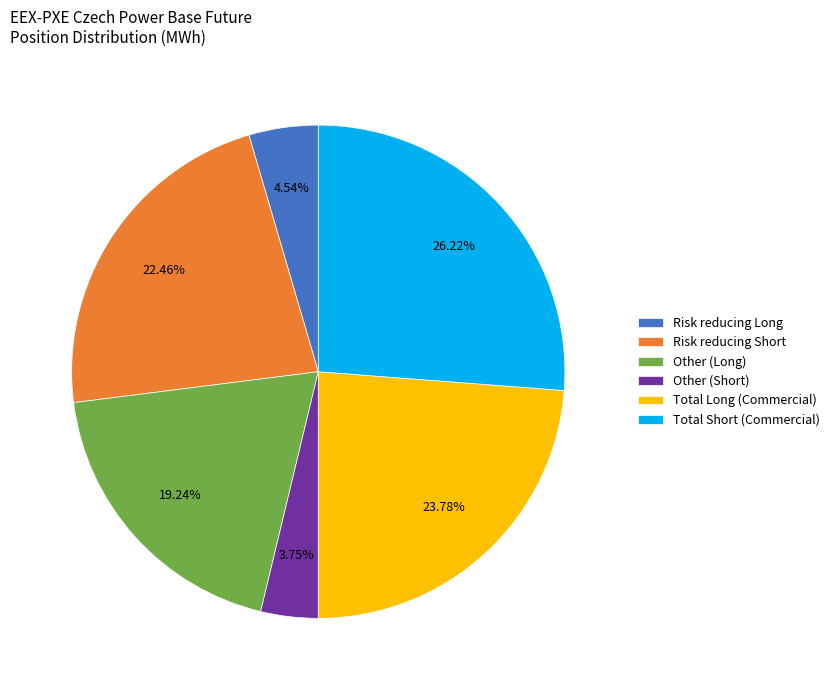

Which category has the biggest portion of the pie?

Total Short (Commercial)